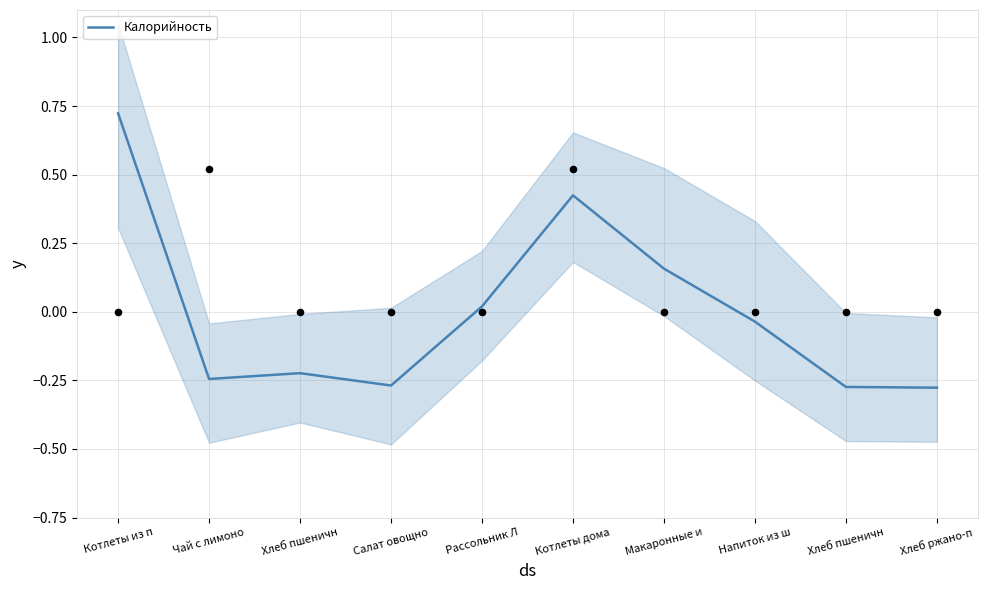

Between Хлеб ржано-п and Хлеб пшеничн, which is larger?

Хлеб пшеничн